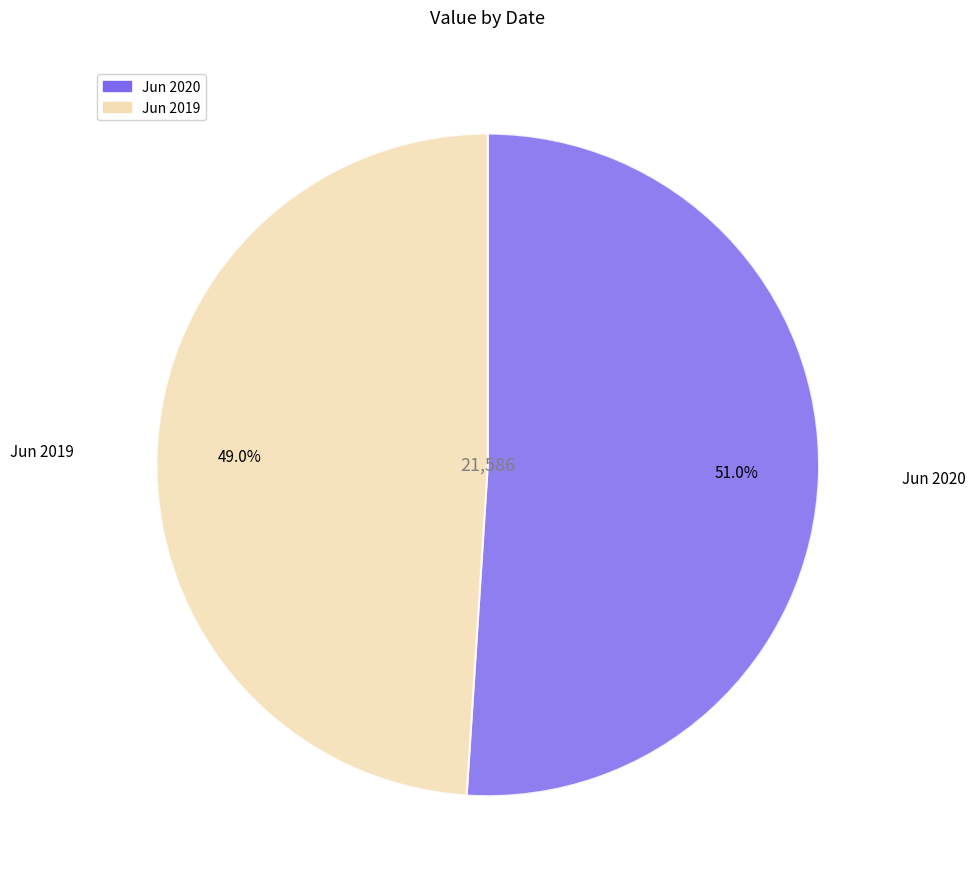

Rank the categories by value from highest to lowest.

Jun 2020, Jun 2019